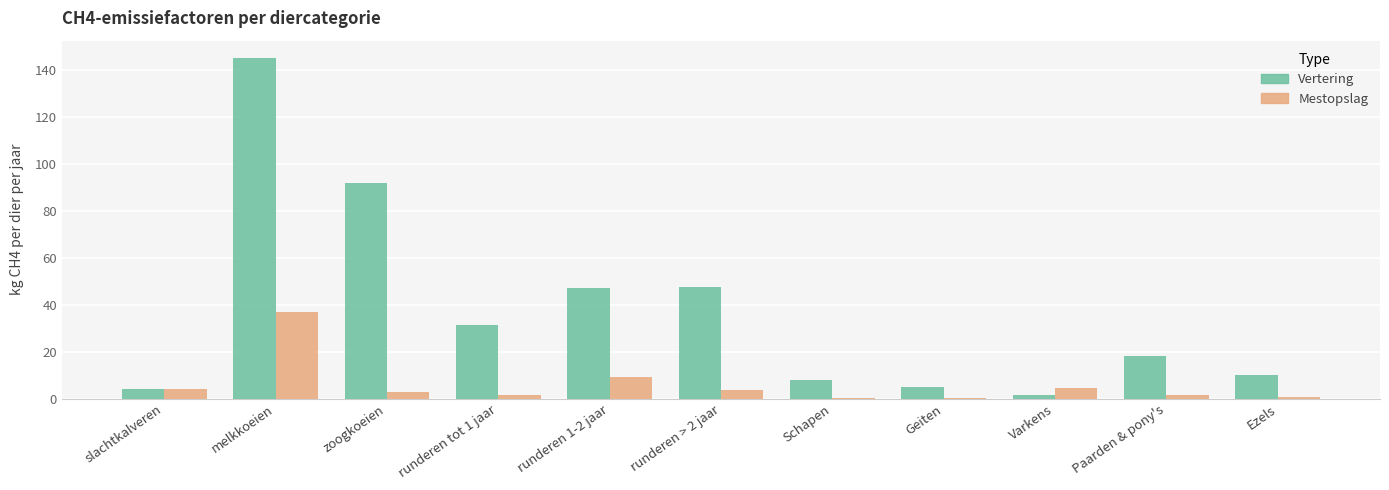

At which category is the sum across all series the highest?

melkkoeien